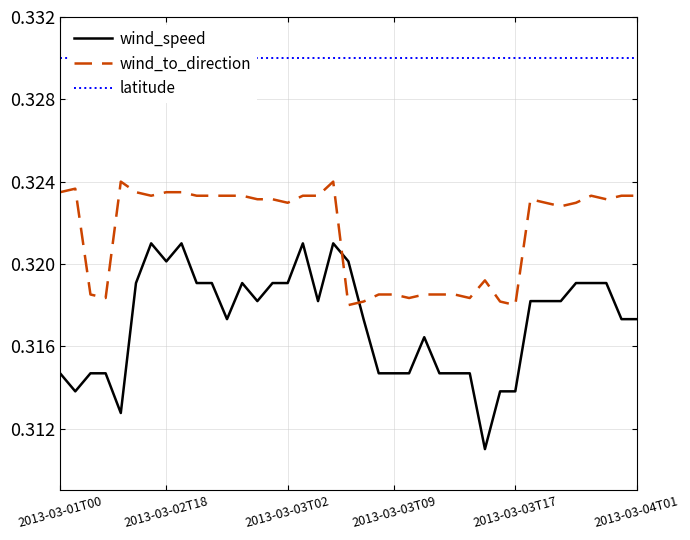

What is the smallest value displayed?

0.3